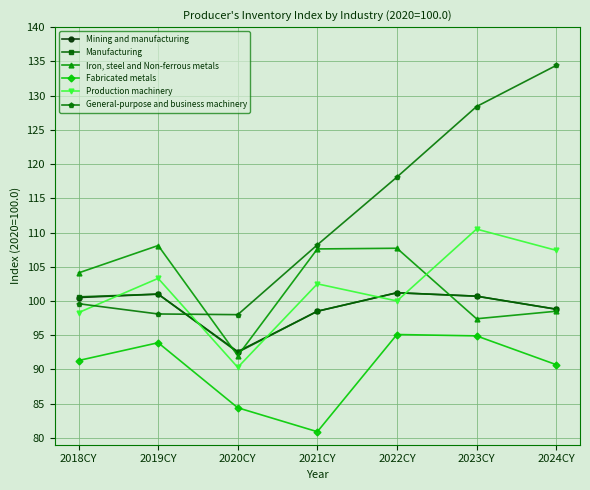

At 2018CY, list the series in order from largest to smallest.

Iron, steel and Non-ferrous metals, Manufacturing, Mining and manufacturing, General-purpose and business machinery, Production machinery, Fabricated metals